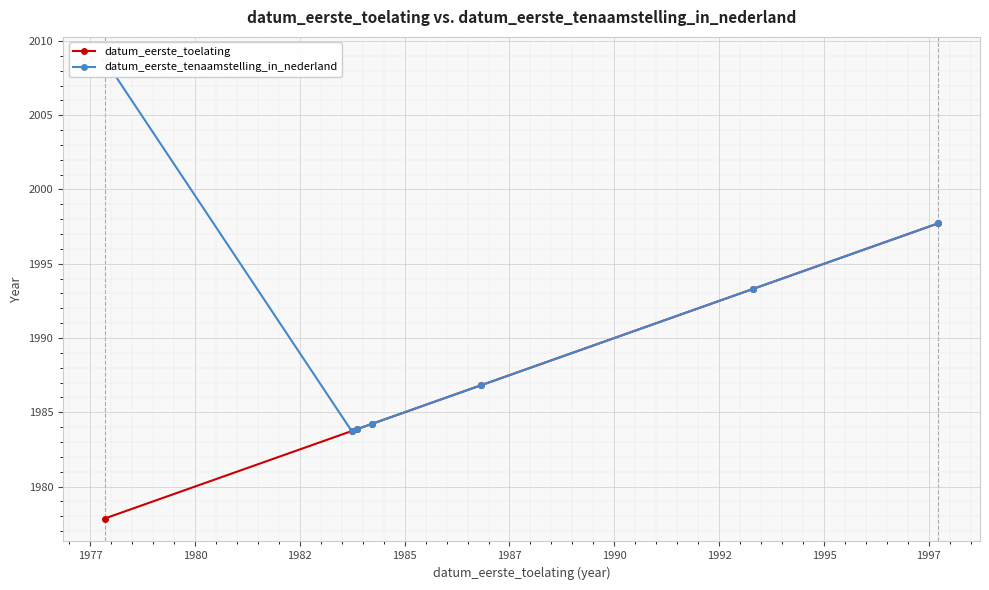

True or false: datum_eerste_toelating and datum_eerste_tenaamstelling_in_nederland cross at least once.

False